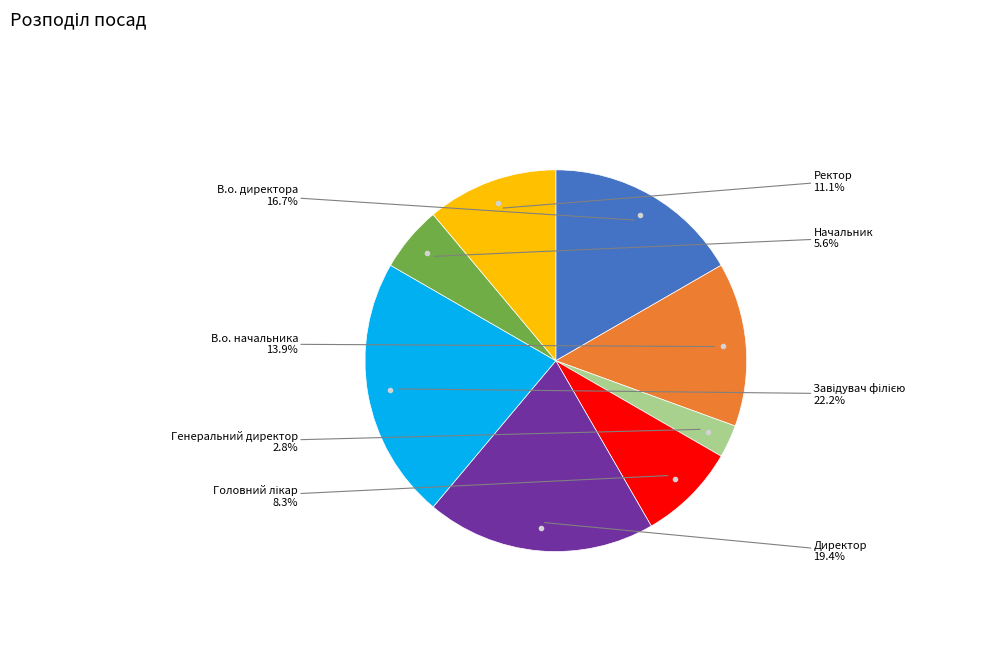

Count the number of slices in the pie.

8